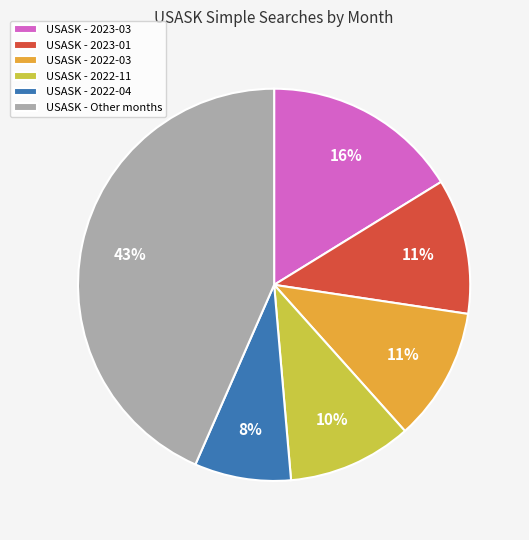

How many slices are in this pie chart?

6